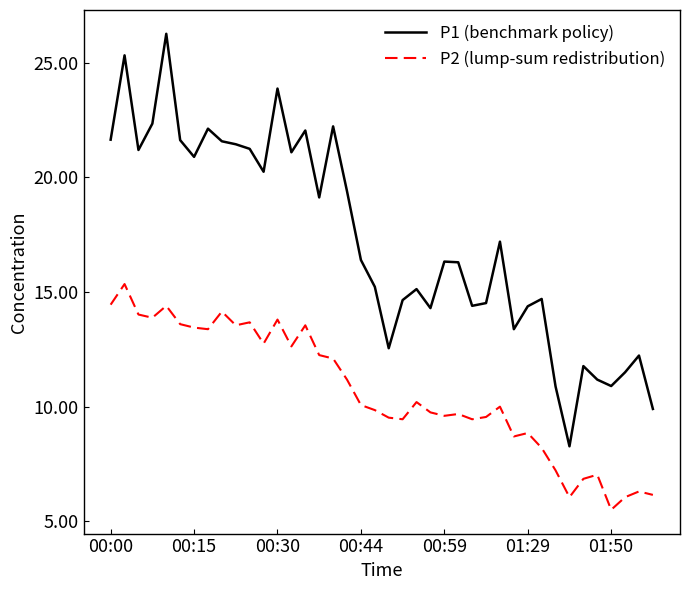

How many values in the P1 (benchmark policy) series are below 16?

18